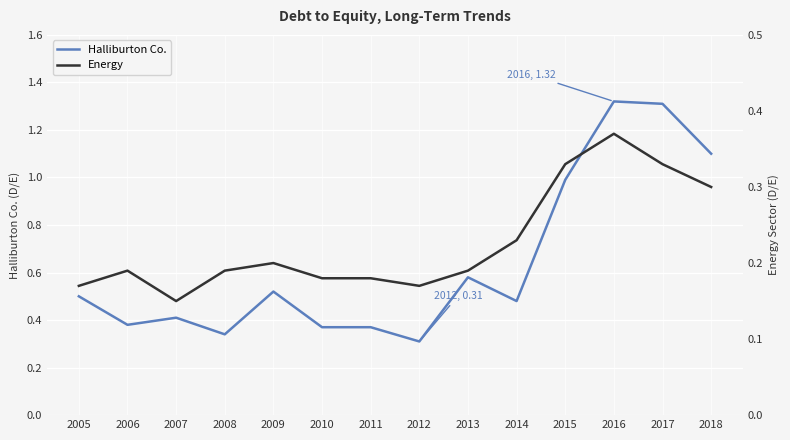

Reading left to right, extract all data points from this chart.

Halliburton Co.: 2005=0.5	2006=0.4	2007=0.4	2008=0.3	2009=0.5	2010=0.4	2011=0.4	2012=0.3	2013=0.6	2014=0.5	2015=1.0	2016=1.3	2017=1.3	2018=1.1
Energy: 2005=0.2	2006=0.2	2007=0.1	2008=0.2	2009=0.2	2010=0.2	2011=0.2	2012=0.2	2013=0.2	2014=0.2	2015=0.3	2016=0.4	2017=0.3	2018=0.3